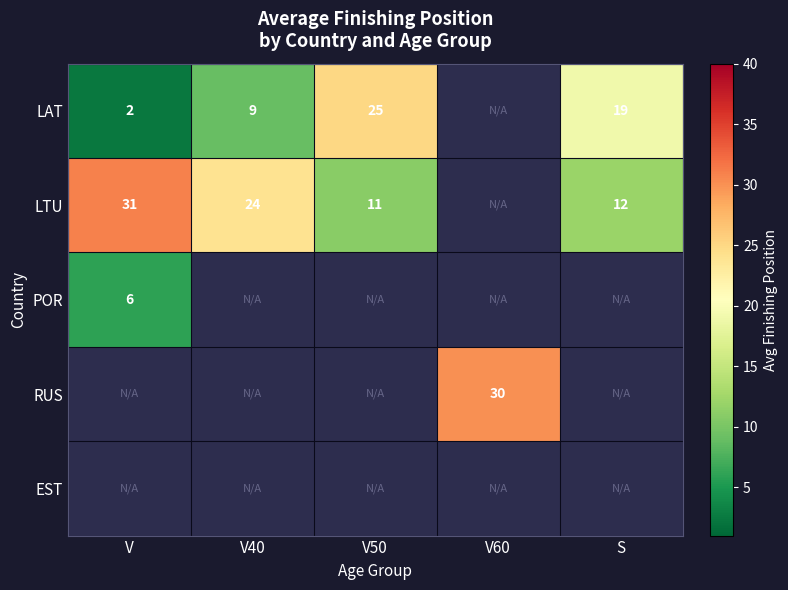

What is the difference between the LTU values at V and V50?

20.0